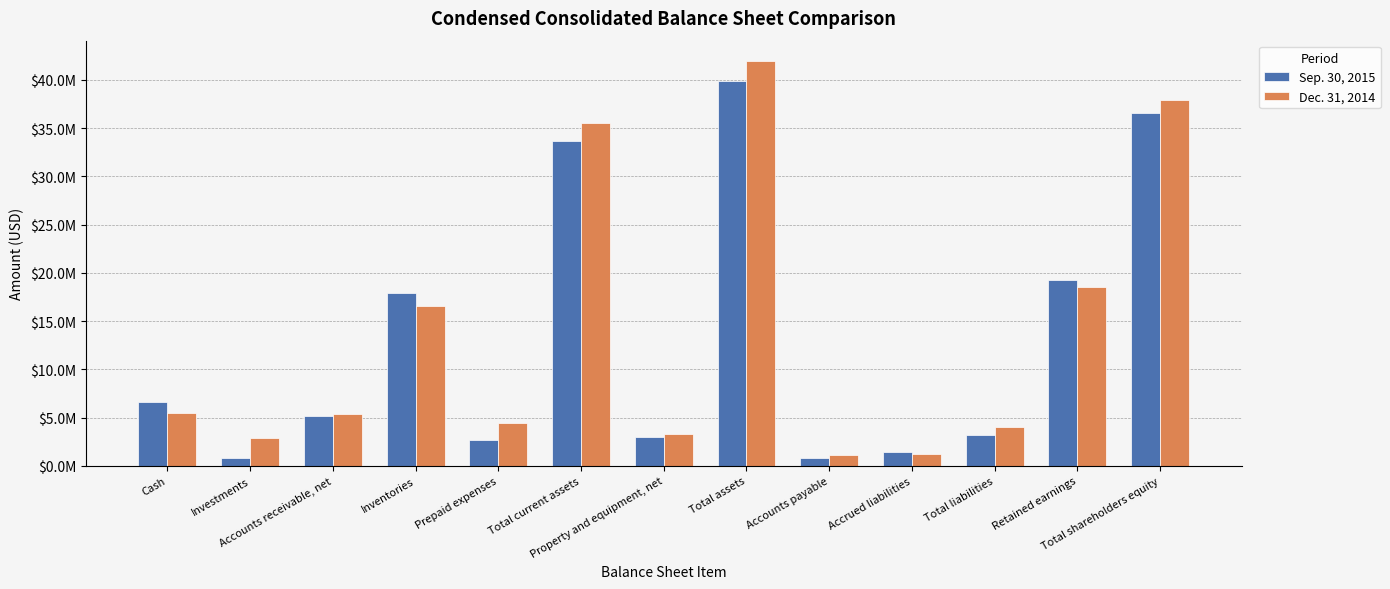

Does the chart contain any negative values?

No